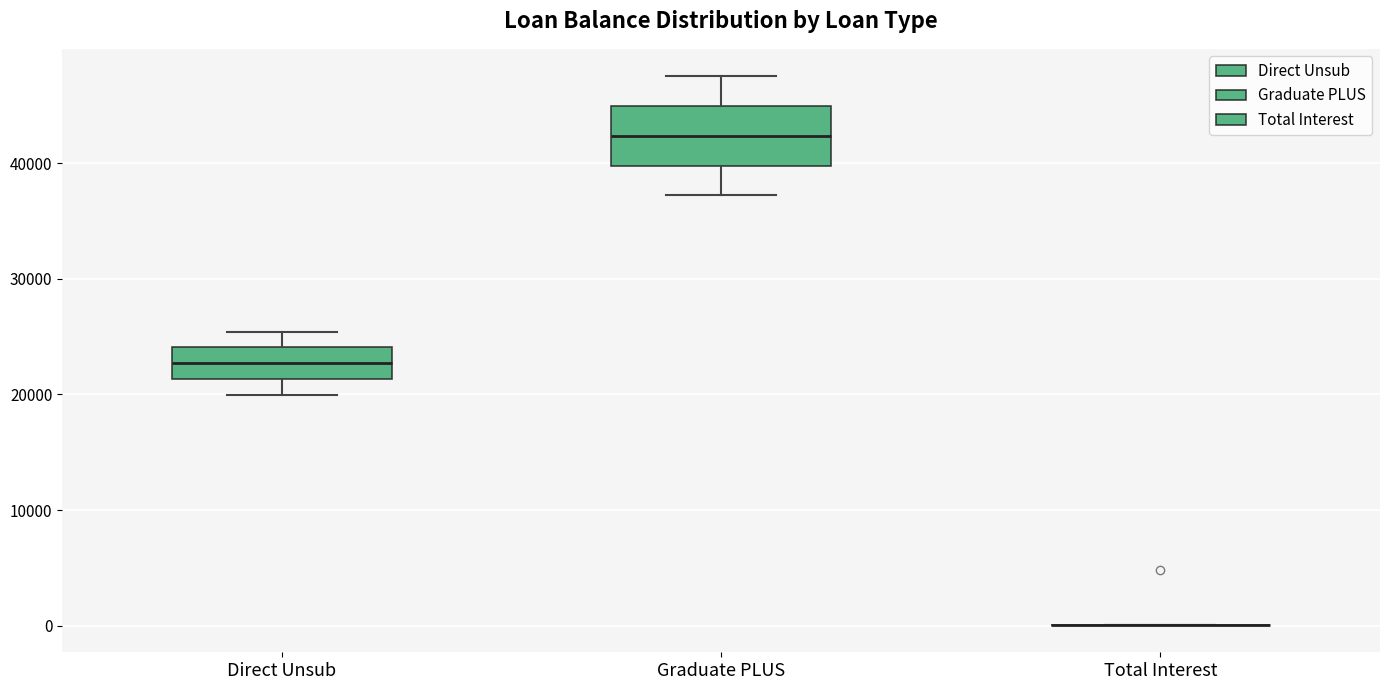

Which box is the tallest, from its lower edge to its upper edge?

Graduate PLUS